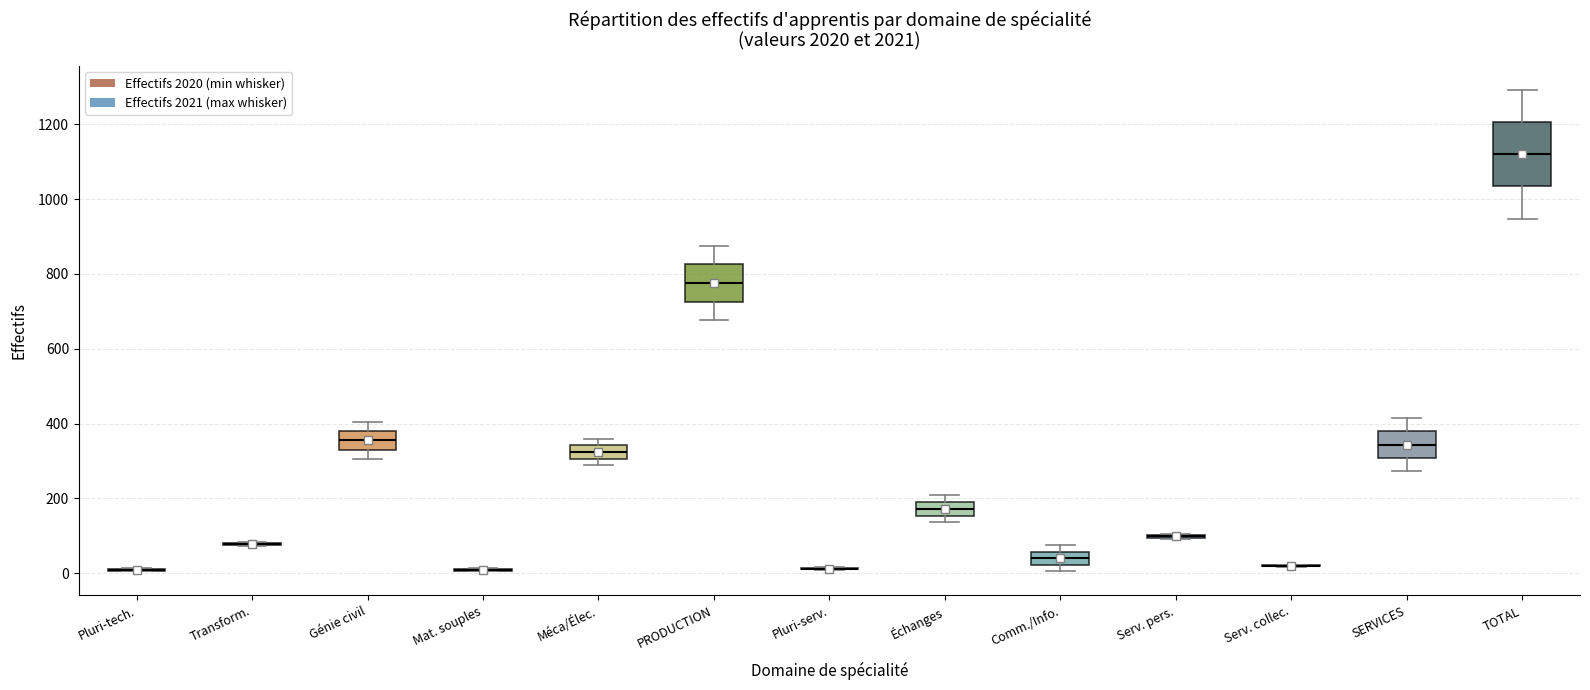

Which box is the tallest, from its lower edge to its upper edge?

TOTAL